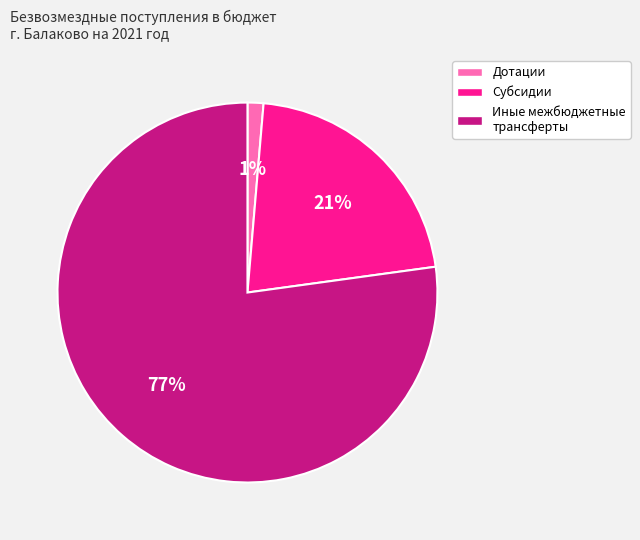

Count the number of slices in the pie.

3